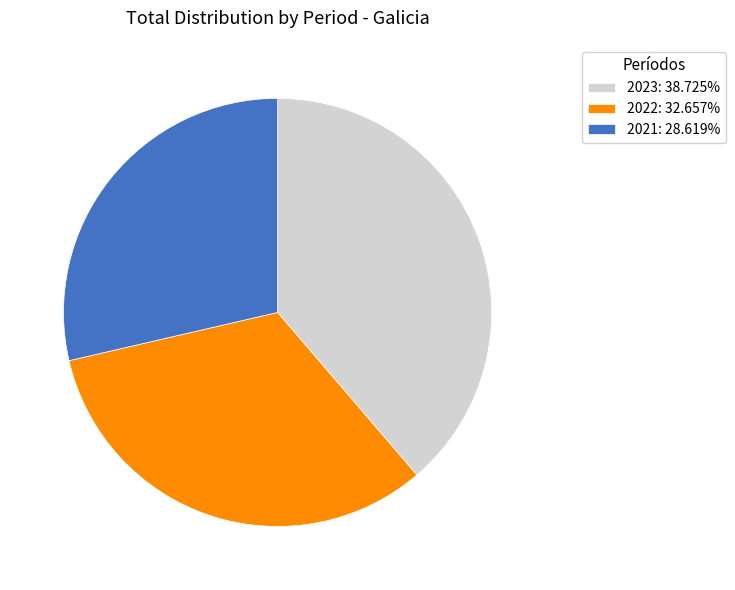

Which has a higher value, 2023 or 2022?

2023